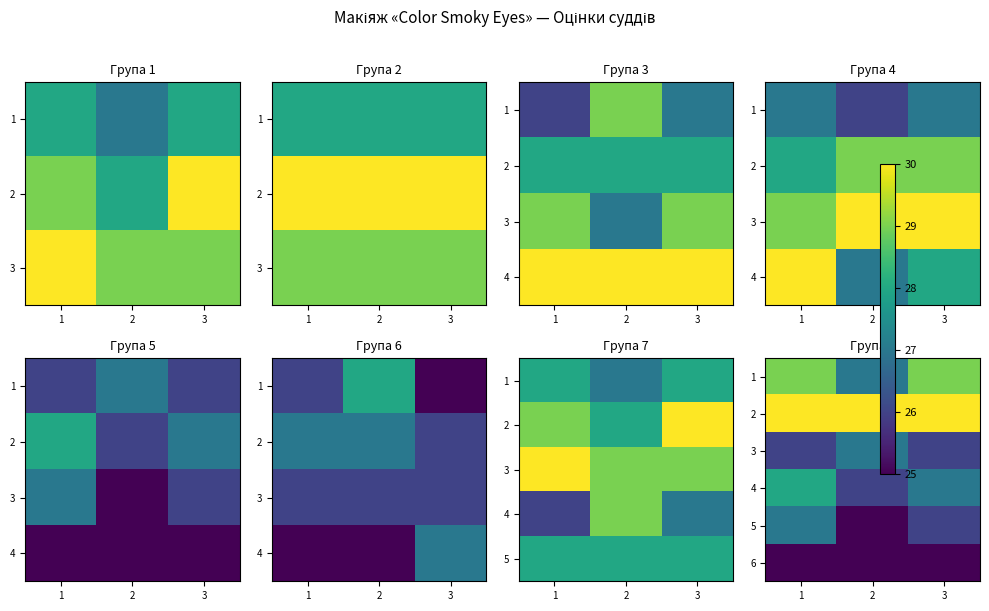

Count the number of data series in this chart.

6